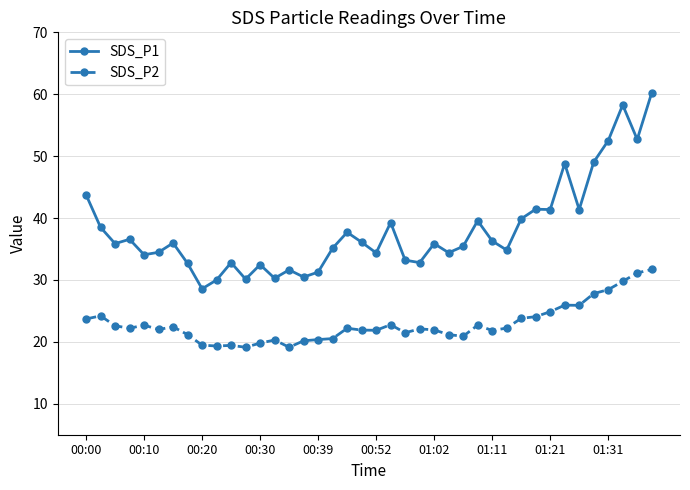

What is the value of the SDS_P1 point at the 19th from the left?

37.7